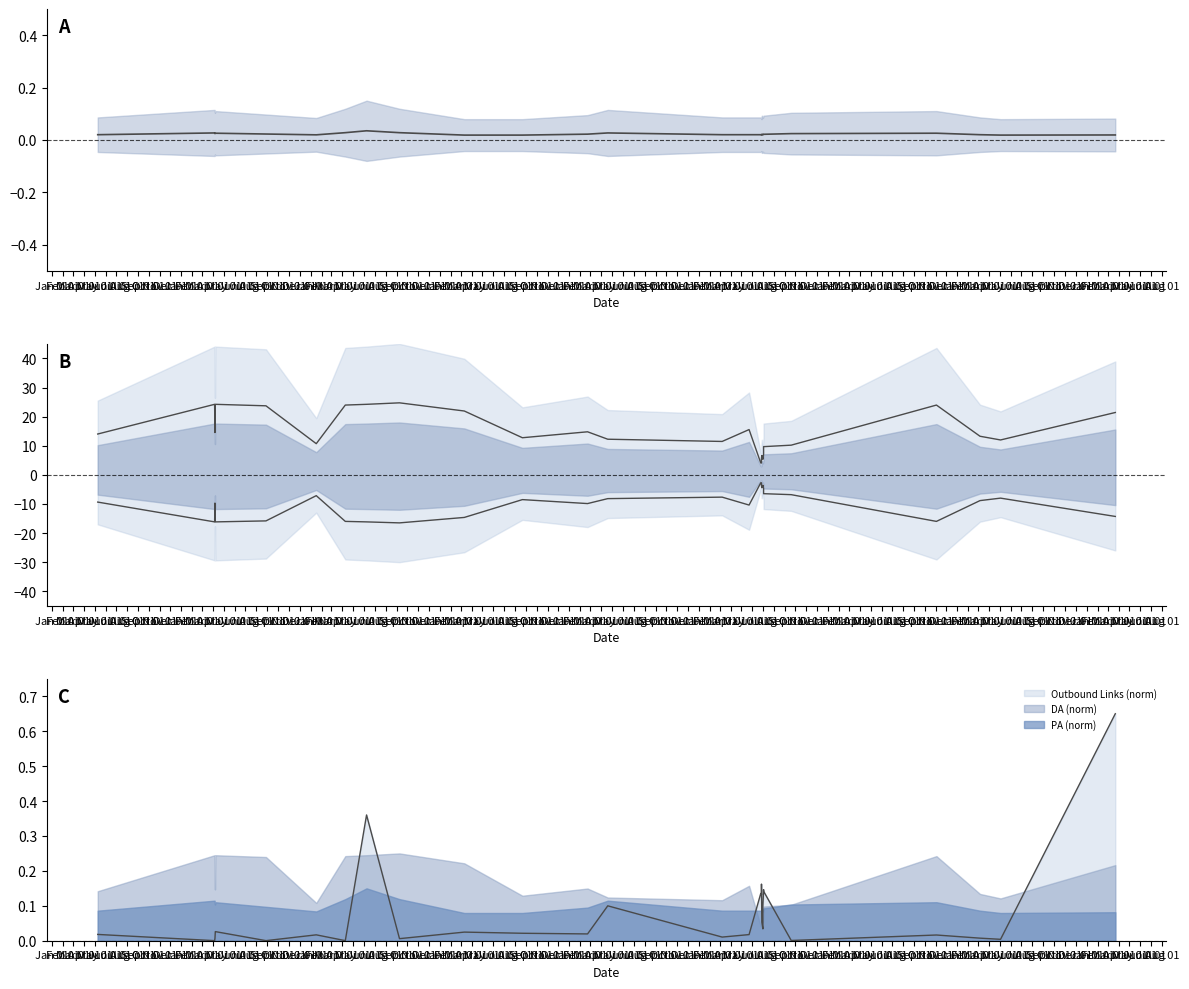

The PA series shows 0.0 at May 01. True or false?

False